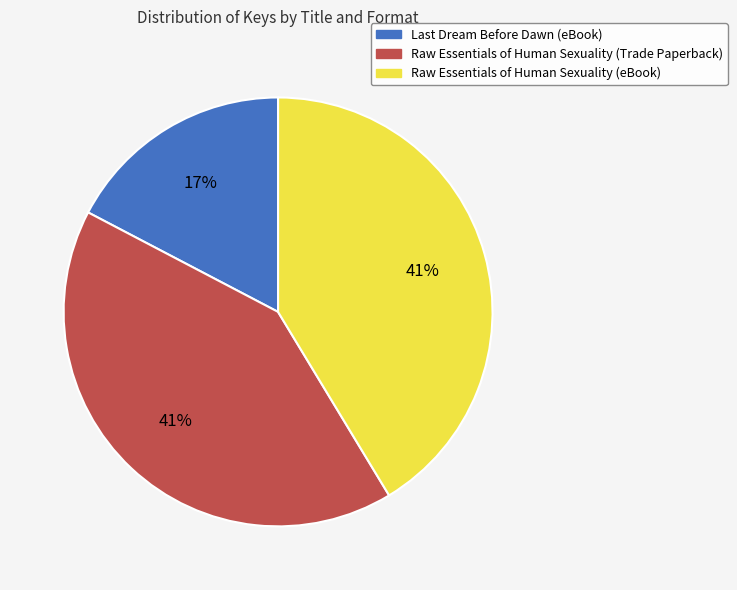

How many segments does this pie chart have?

3